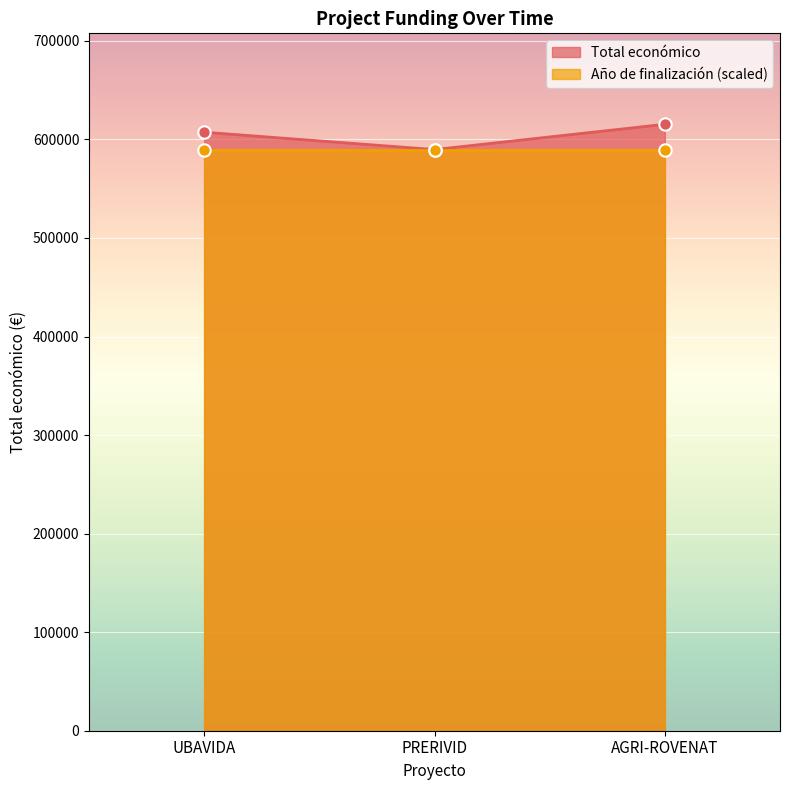

The value of Total económico at PRERIVID is 840675. True or false?

False